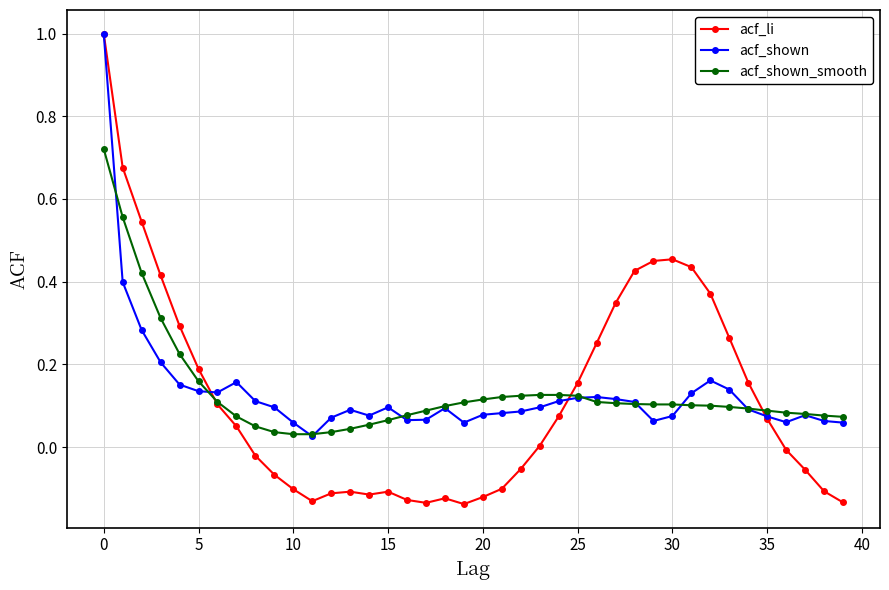

How many intersections are there between acf_li and acf_shown_smooth?

3